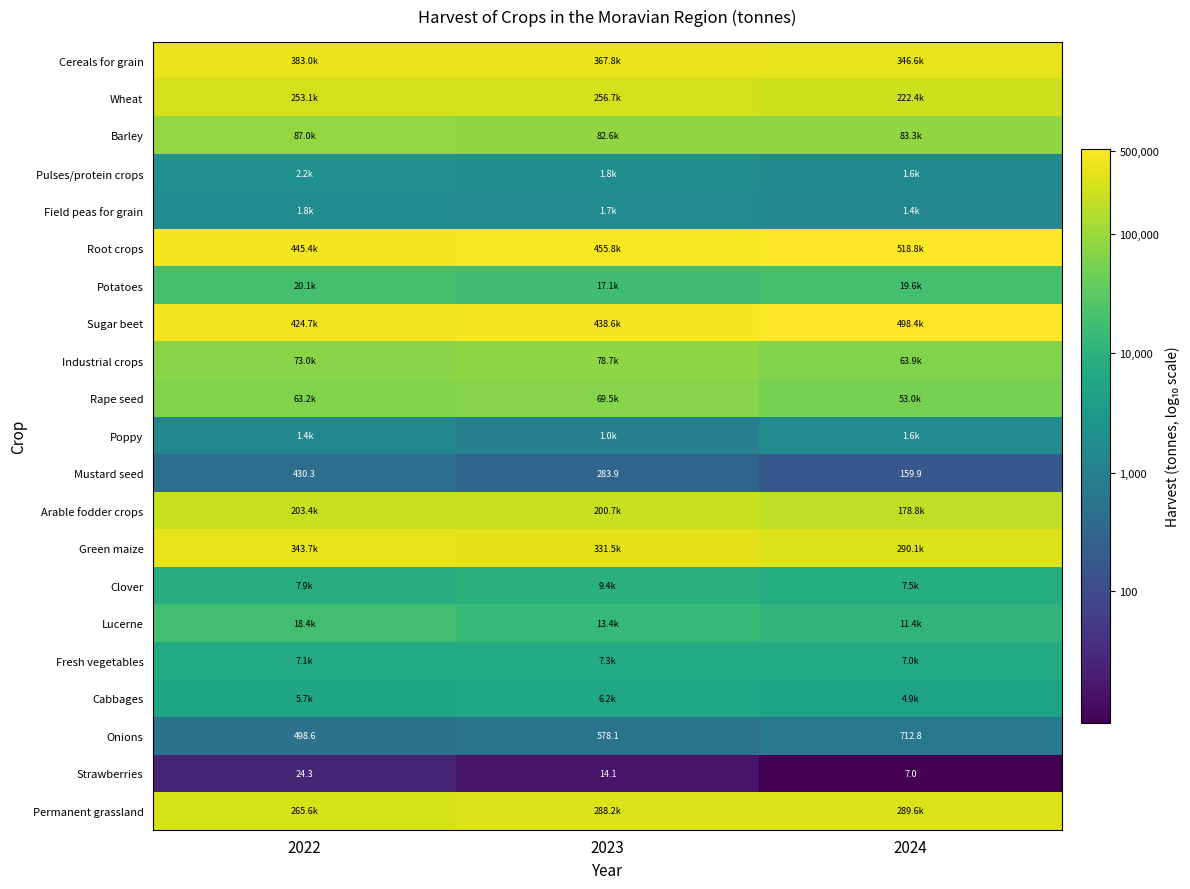

Between 2023 and 2022, which is larger?

2022